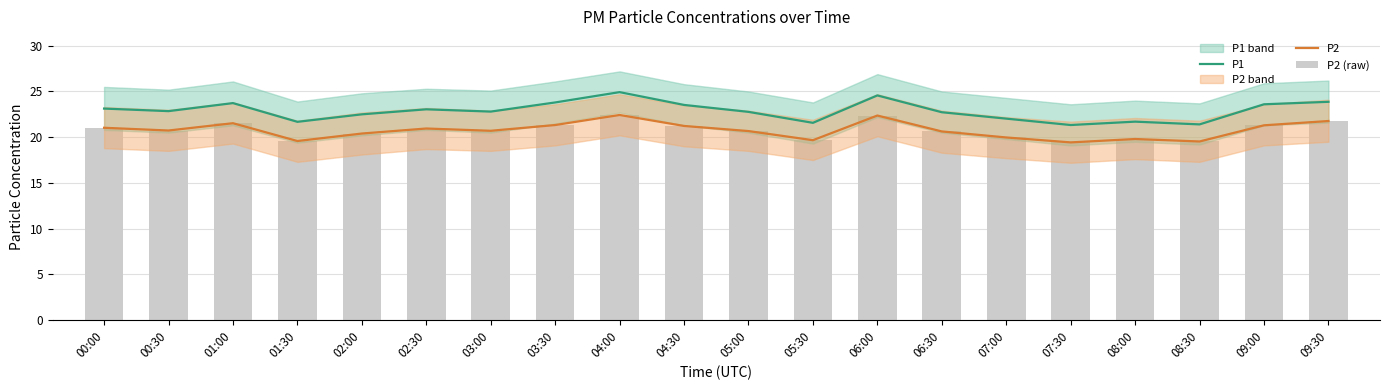

The value of P2 (raw) at 08:30 is 19.5. True or false?

True